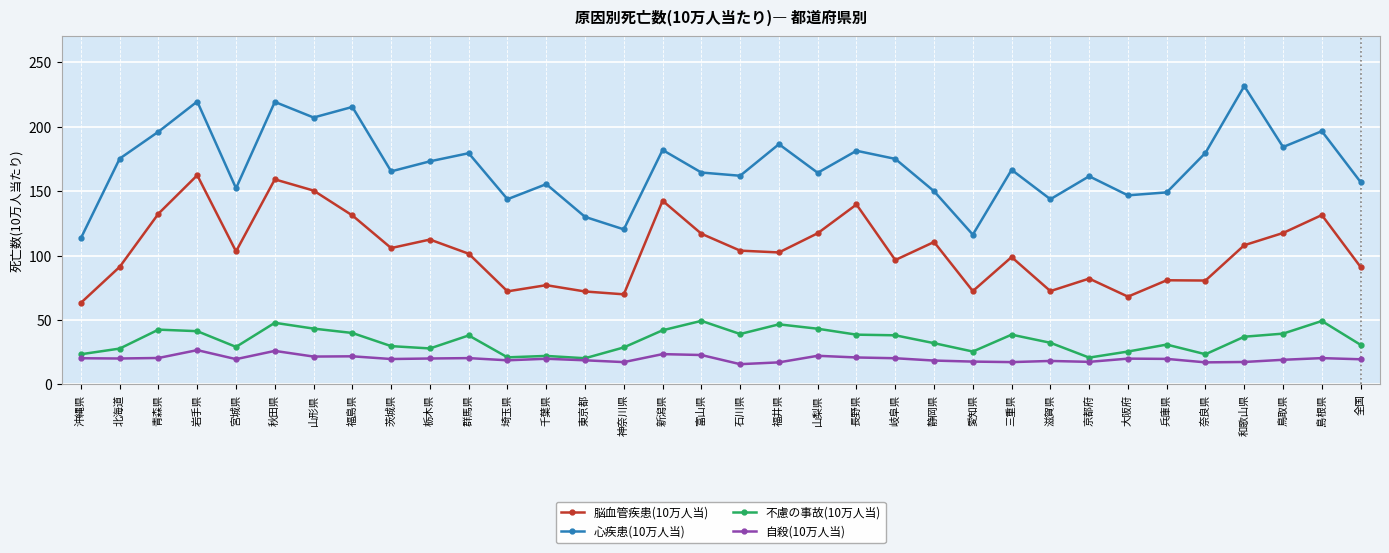

What position from the right is 宮城県?

30